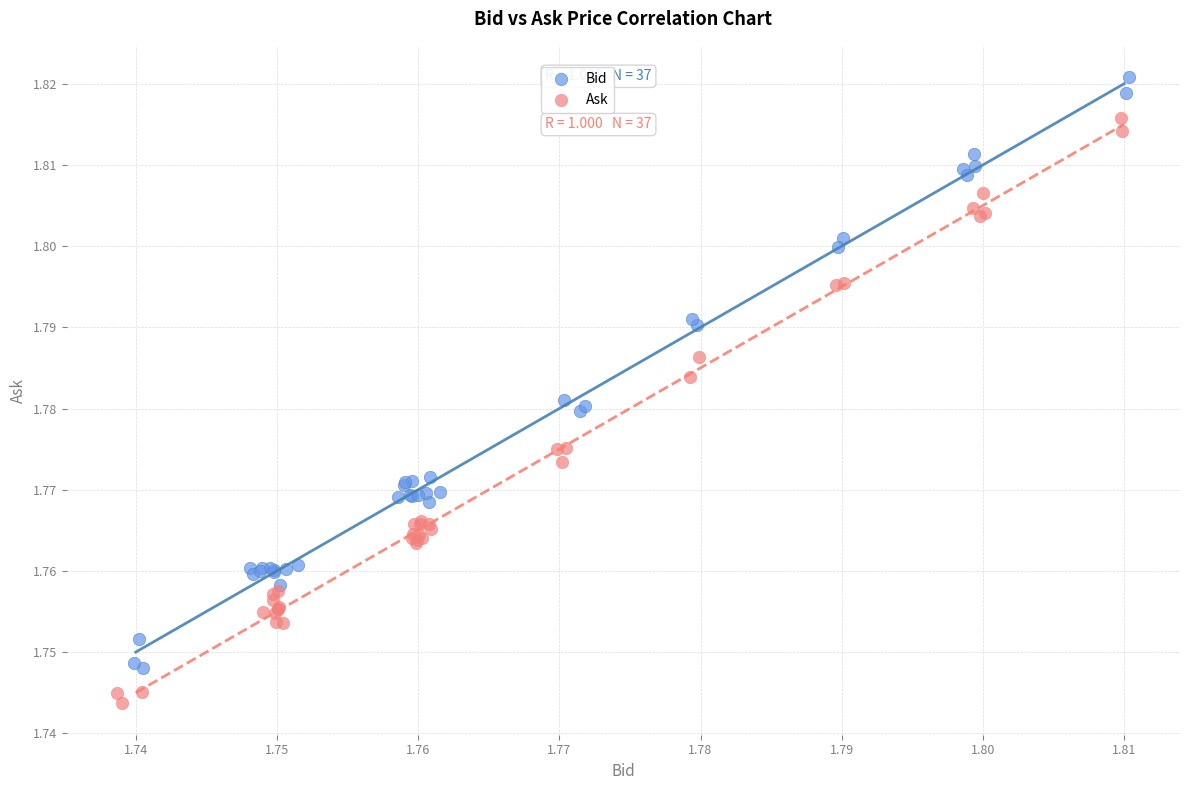

Which series contains the lowest Y value?

Ask